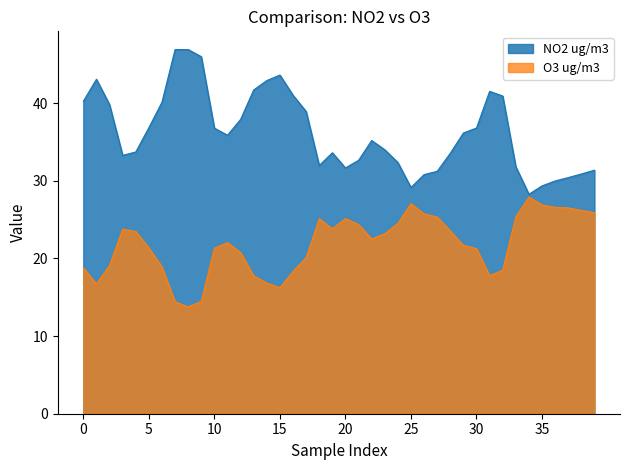

What is the total value across all series at 10?

58.1